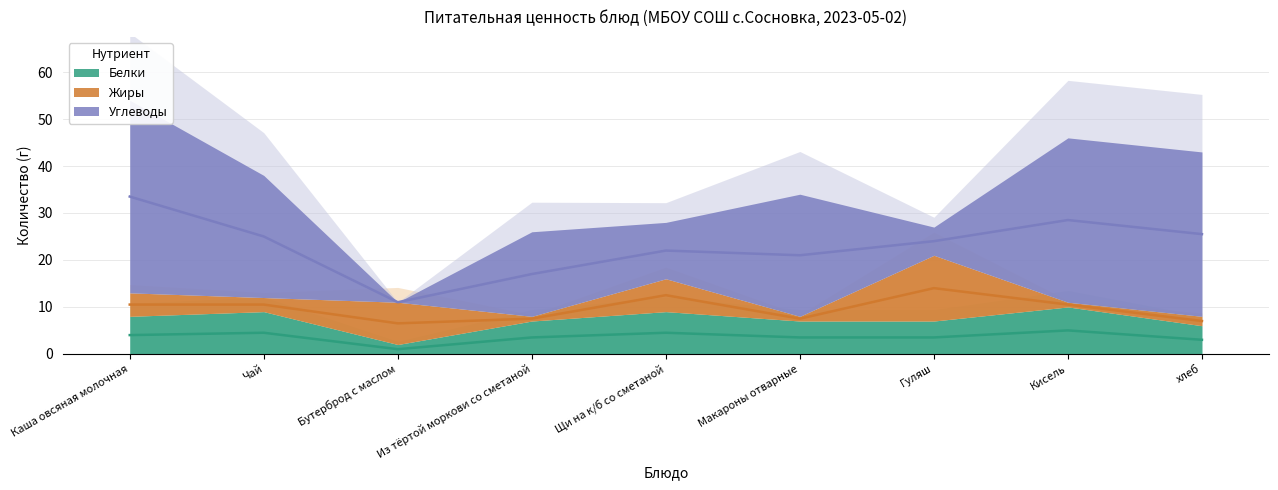

What is the greatest value displayed?

41